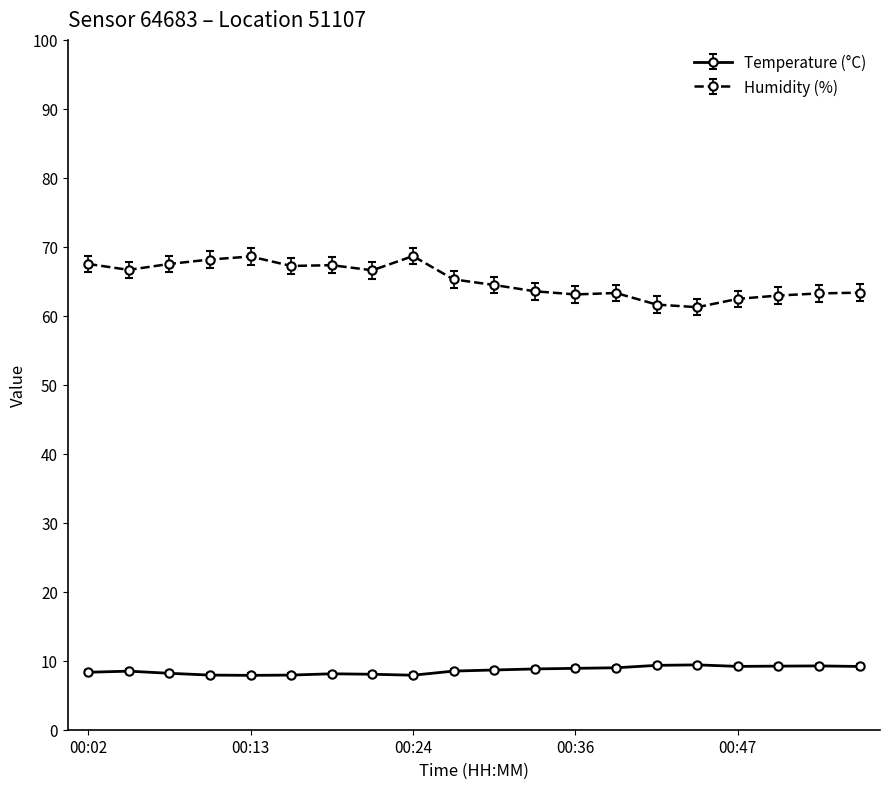

What is the smallest value displayed?

7.9